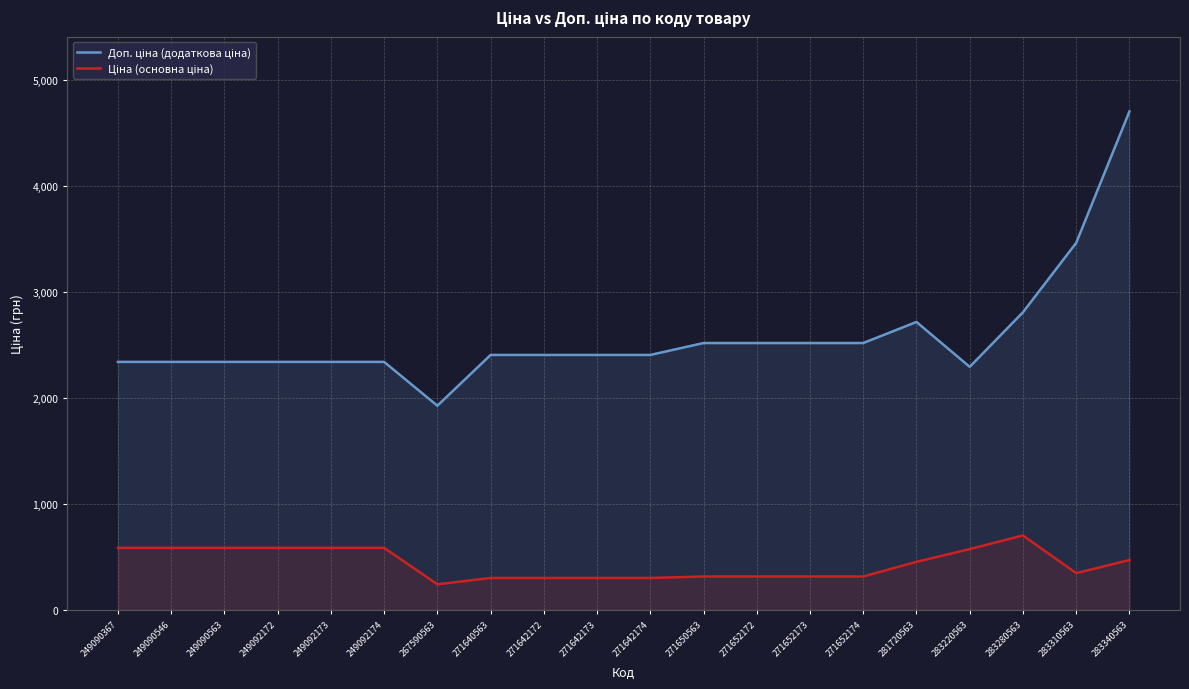

What is the value of the Доп. ціна (додаткова ціна) point at the 3rd from the left?

2339.7